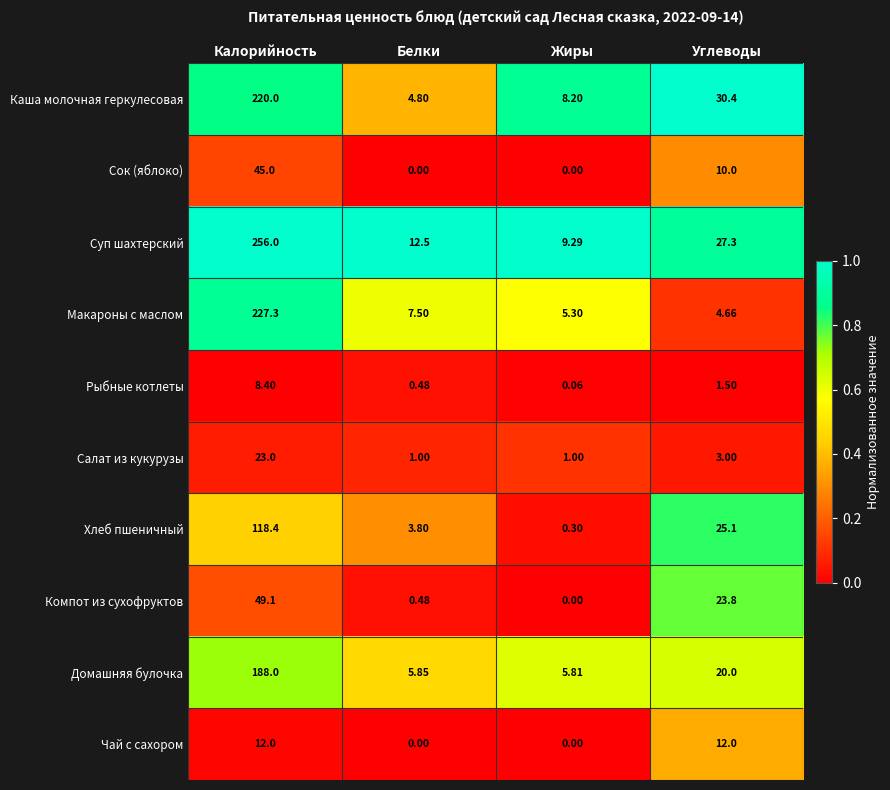

What is the total value across all series at Белки?

36.4